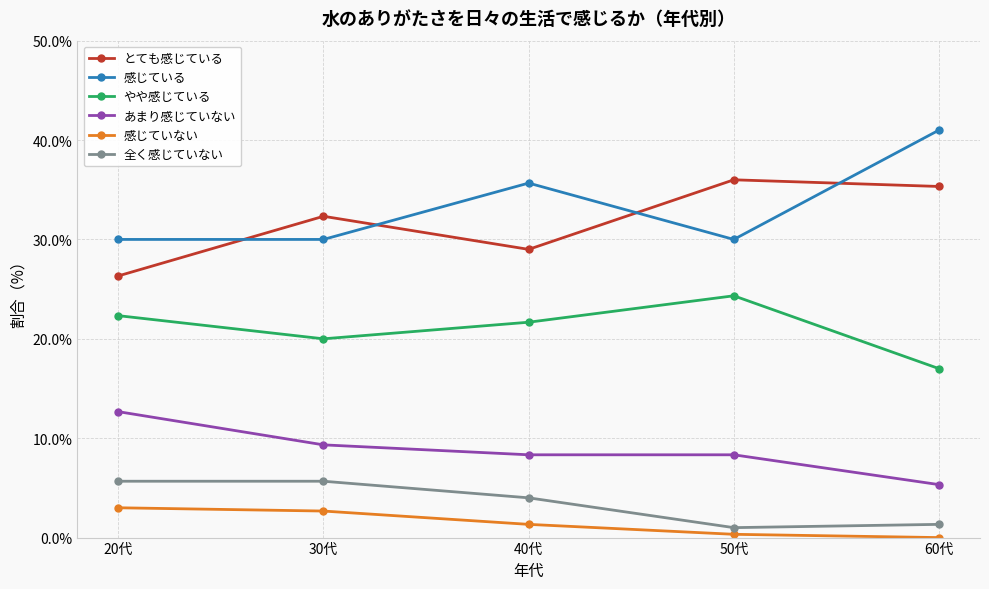

True or false: 感じている and 感じていない cross at least once.

False